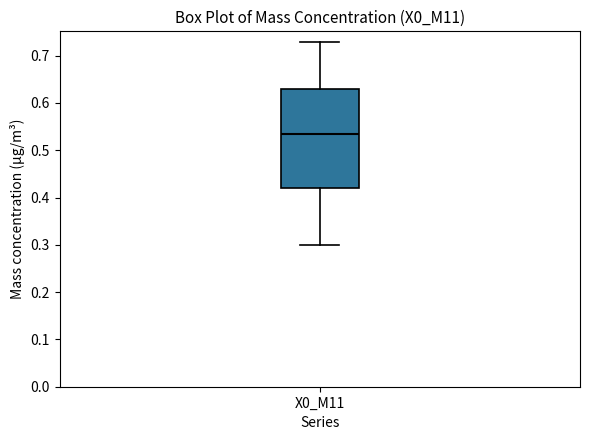

Transcribe this box plot: give where the median line is, the range the box spans, and where the two whiskers end, as read against the y-axis. The values are not printed on the chart, so give them approximately, as read against the axis.

median 0.54, box 0.42 to 0.63, whiskers 0.30 to 0.73